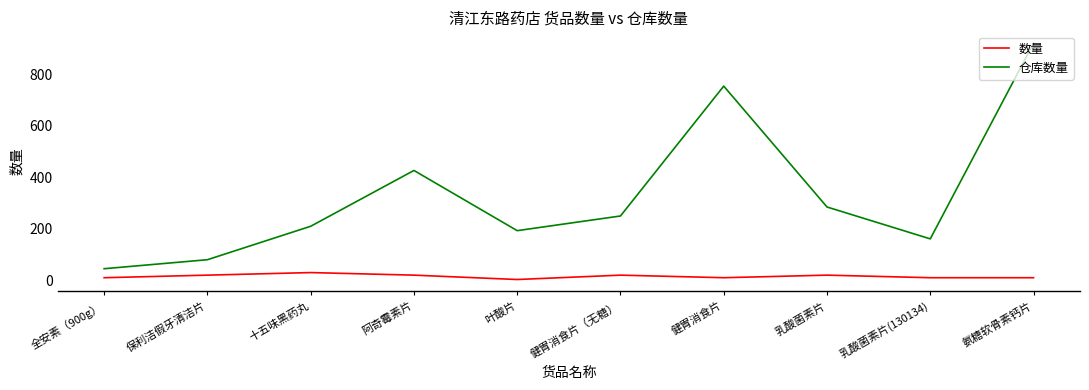

True or false: 仓库数量 and 数量 cross at least once.

False